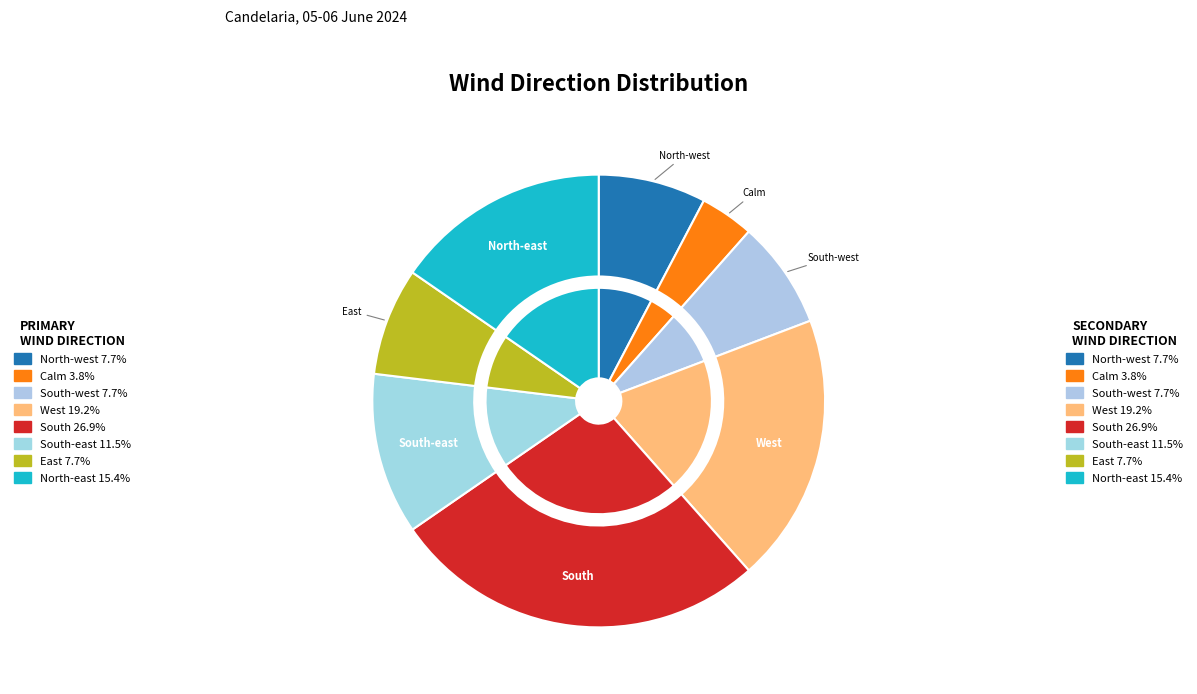

Rank the categories by value from lowest to highest.

Calm, North-west, South-west, East, South-east, North-east, West, South